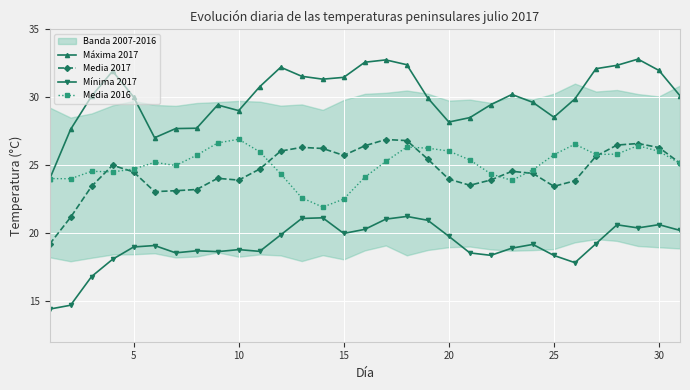

What is the difference between the maximum and minimum values in the Media 2016 series?

5.0